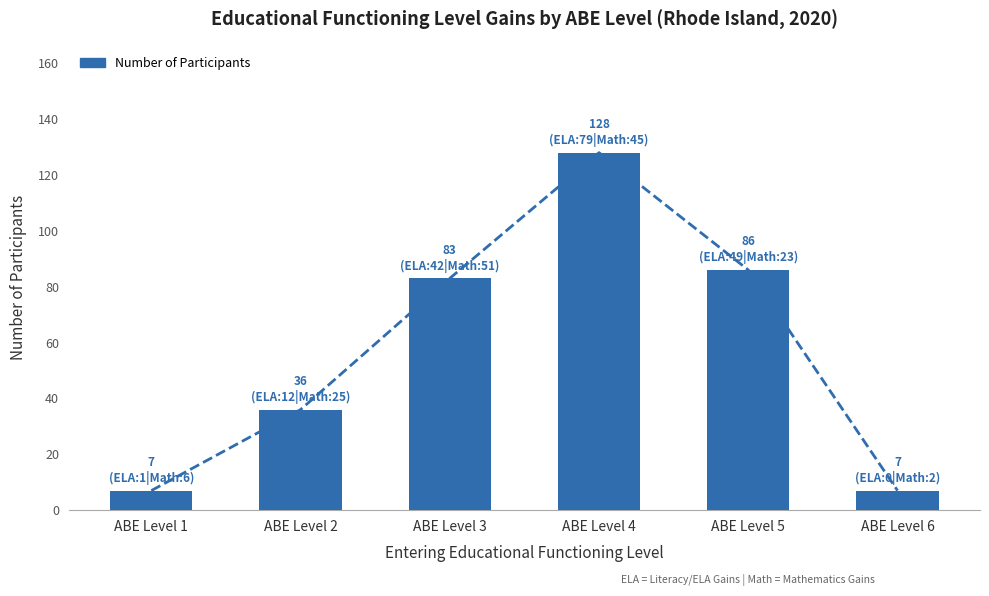

Which label corresponds to the largest value in the chart?

ABE Level 4